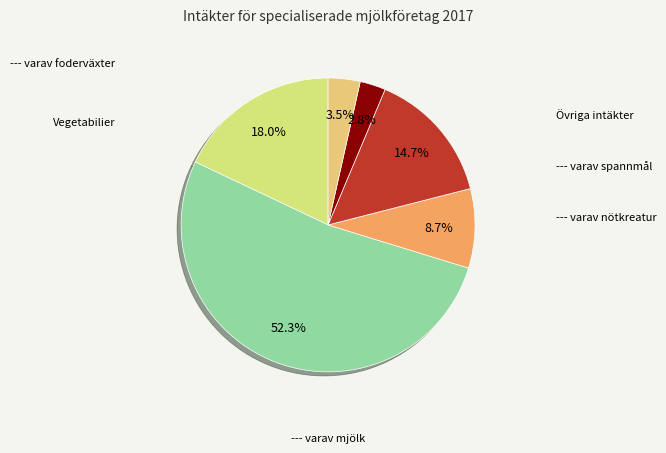

Is there any slice that represents more than half of the pie?

Yes